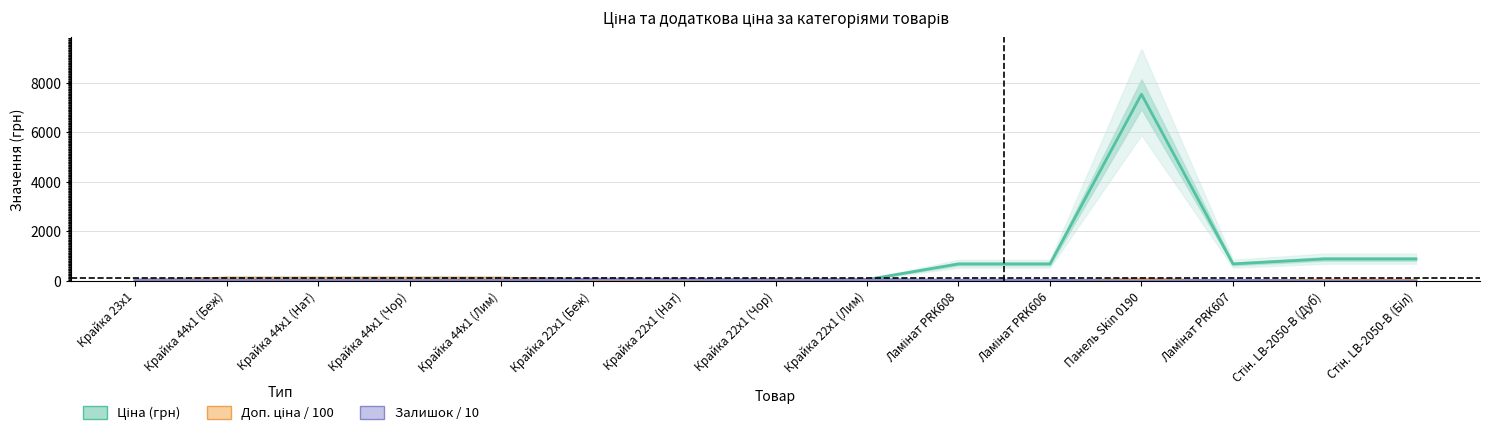

Is the value of Доп. ціна / 100 at Панель Skin 0190 greater than the value of Залишок / 10 at Крайка 44x1 (Беж)?

Yes